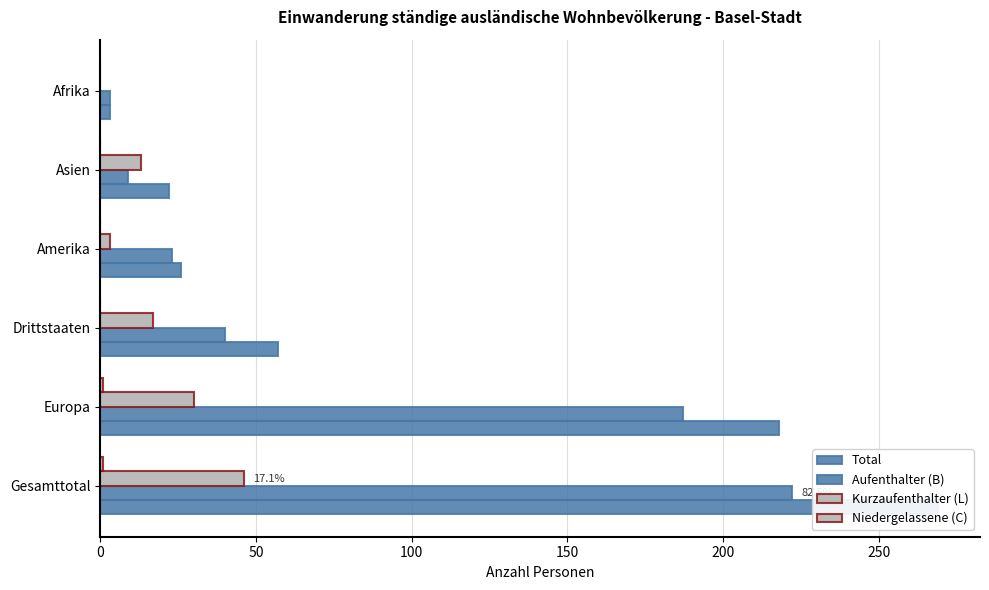

Reading left to right, transcribe all the data shown in this chart.

Total: 0=269	50=218	100=57	150=26	200=22	250=3
Aufenthalter (B): 0=222	50=187	100=40	150=23	200=9	250=3
Kurzaufenthalter (L): 0=46	50=30	100=17	150=3	200=13	250=0
Niedergelassene (C): 0=1	50=1	100=0	150=0	200=0	250=0